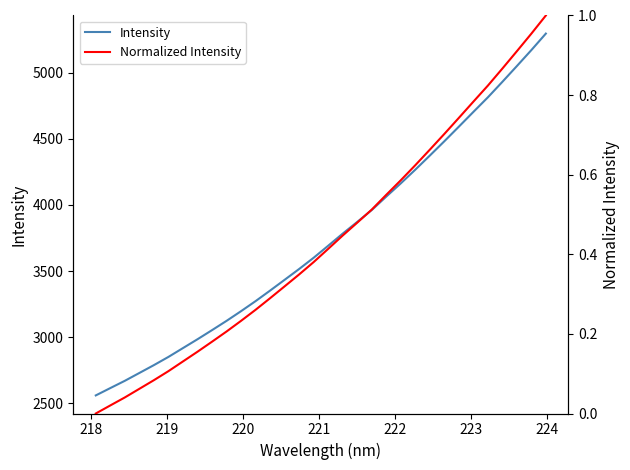

What is the label of the 6th point from the left?

222